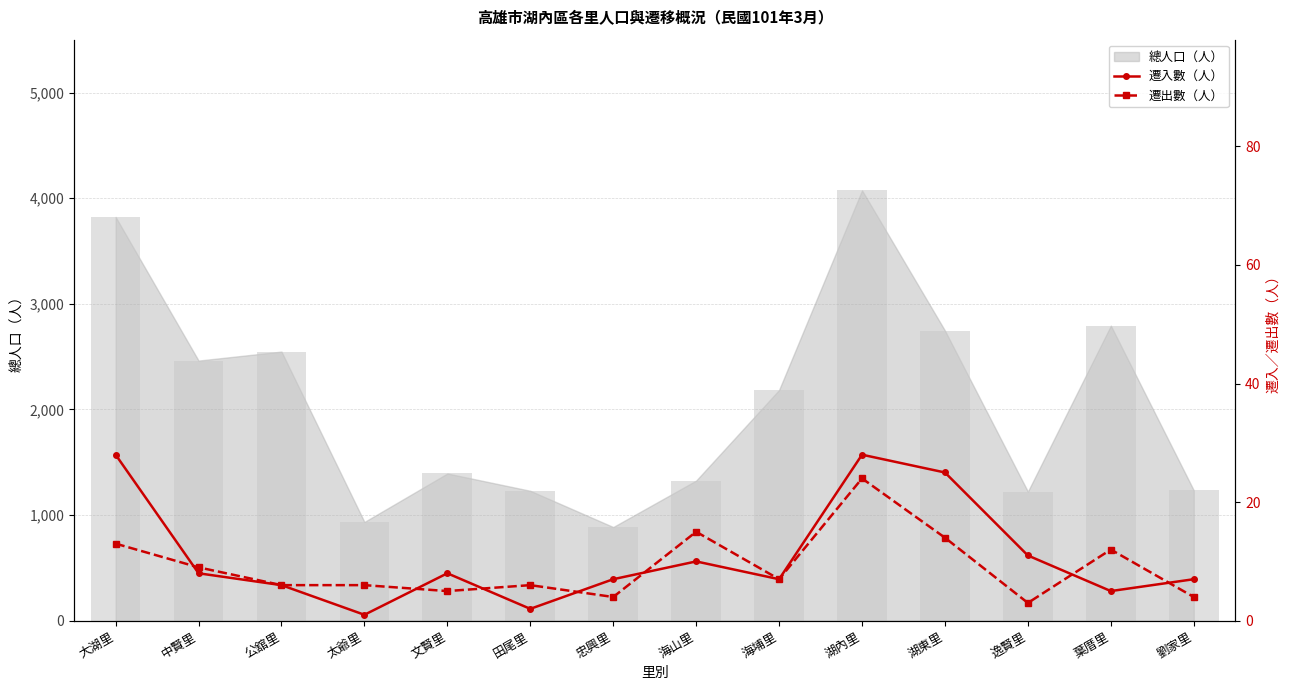

What is the label of the 11th bar from the right?

太爺里